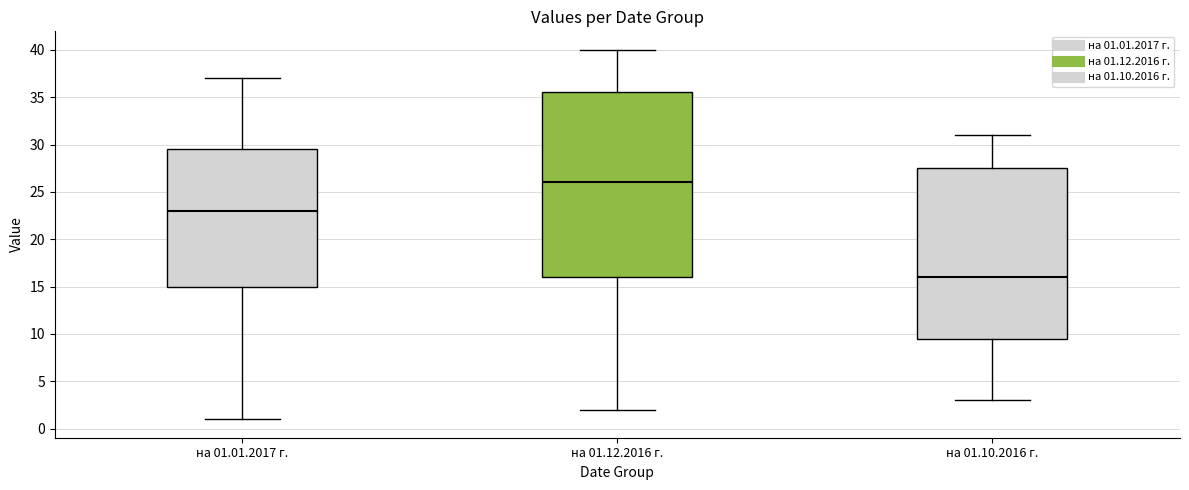

Reading left to right, transcribe this box plot: for each box, give where its median line is, the range the box spans, and where its two whiskers end, as read against the y-axis. The values are not printed on the chart, so give them approximately, as read against the axis.

на 01.01.2017 г.: median 23.0, box 15.0 to 29.5, whiskers 1.0 to 37.0
на 01.12.2016 г.: median 26.0, box 16.0 to 35.5, whiskers 2.0 to 40.0
на 01.10.2016 г.: median 16.0, box 9.5 to 27.5, whiskers 3.0 to 31.0